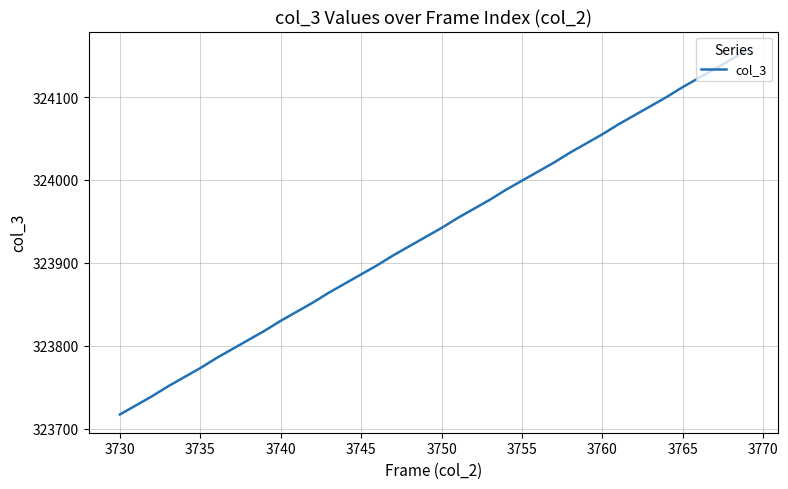

What is the maximum value shown in the chart?

324157